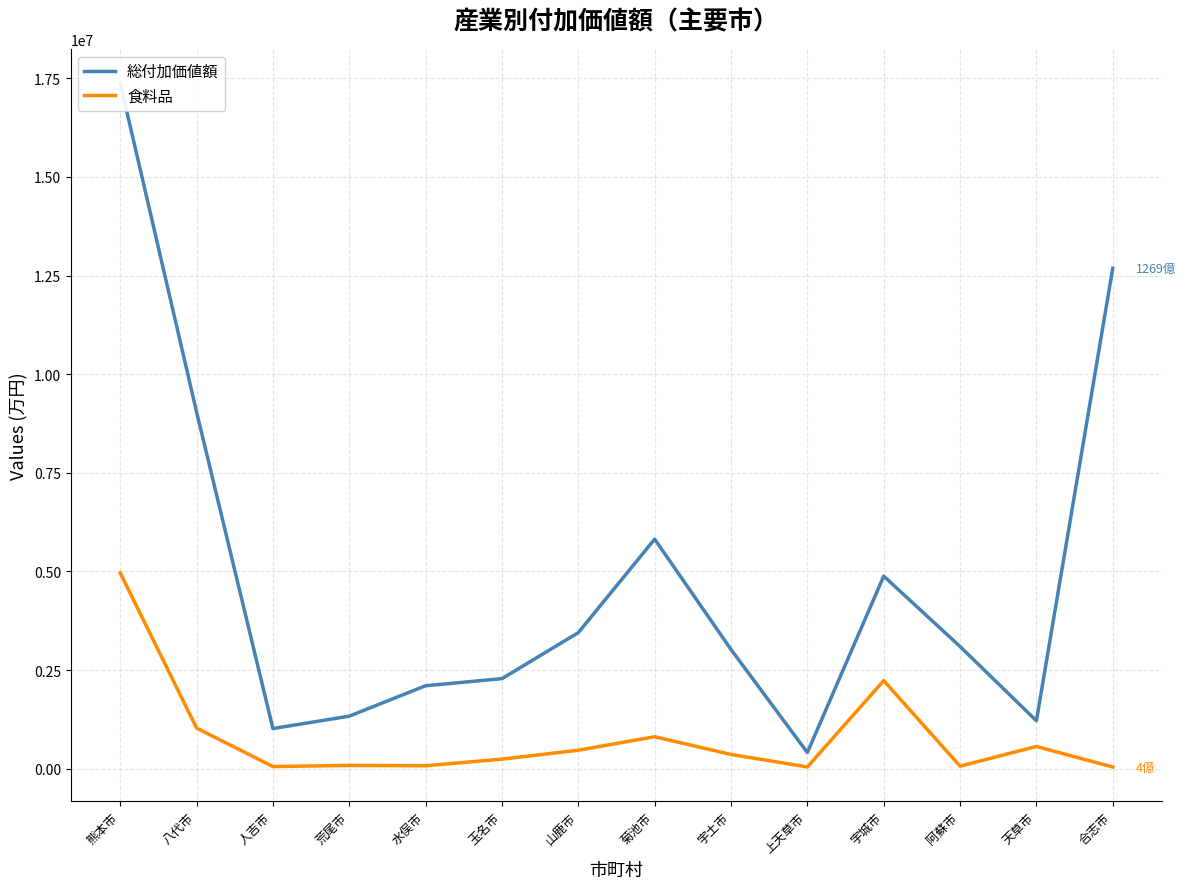

What is the label of the 6th point from the left?

玉名市